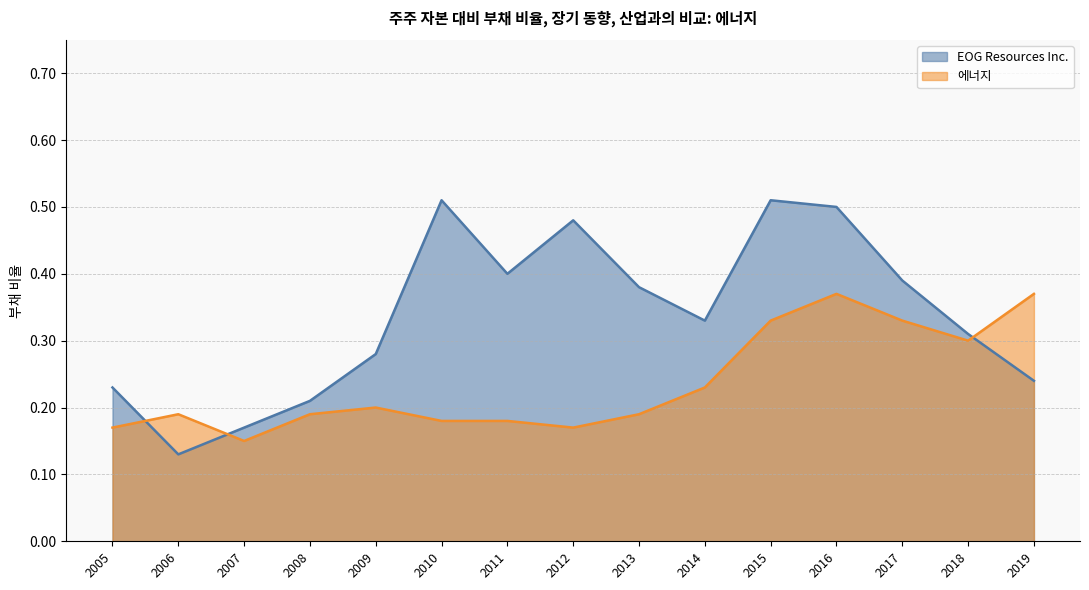

What are all the series names shown in the legend?

EOG Resources Inc., 에너지